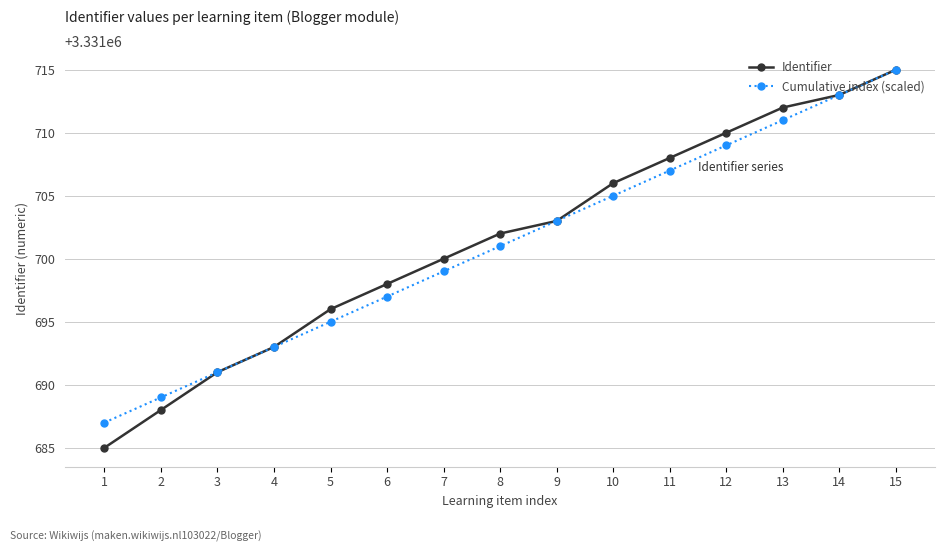

Rank the categories by Identifier value from highest to lowest.

15, 14, 13, 12, 11, 10, 9, 8, 7, 6, 5, 4, 3, 2, 1